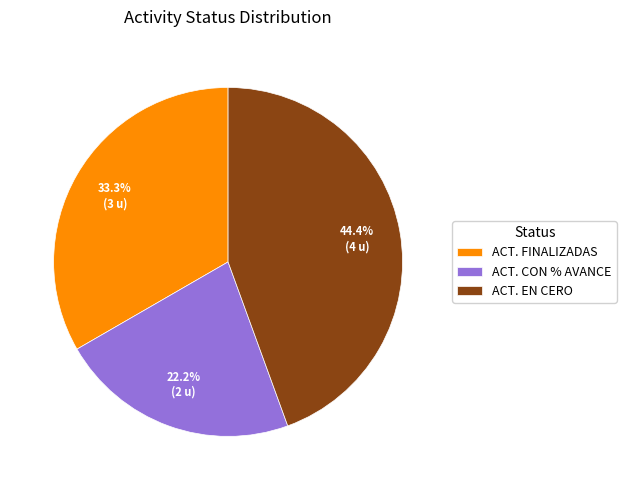

Which slice is the largest?

ACT. EN CERO